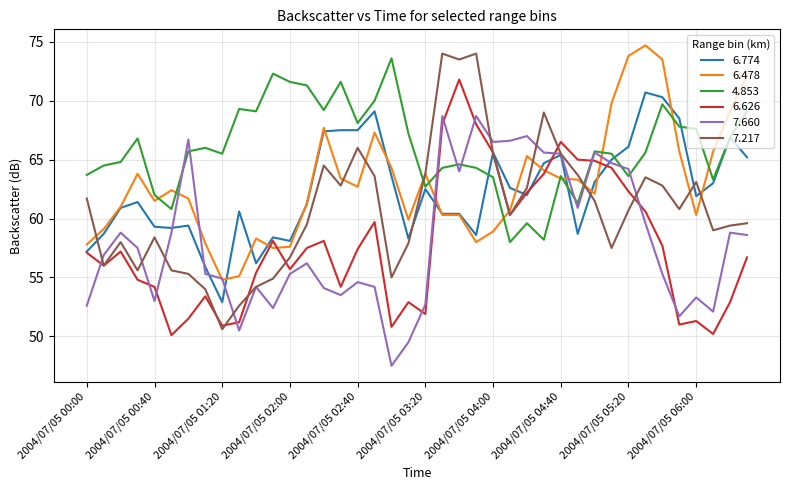

How many values in the 7.217 series exceed 60?

21